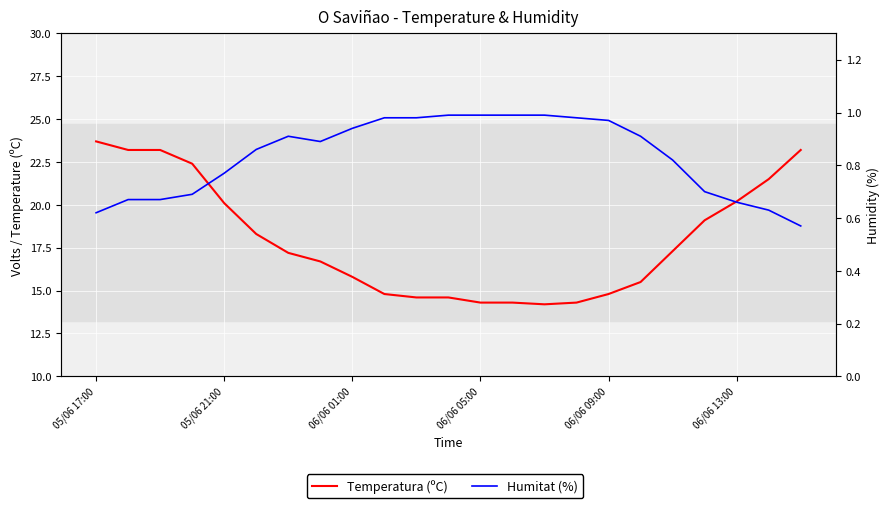

How many values in the Temperatura (ºC) series exceed 17?

12